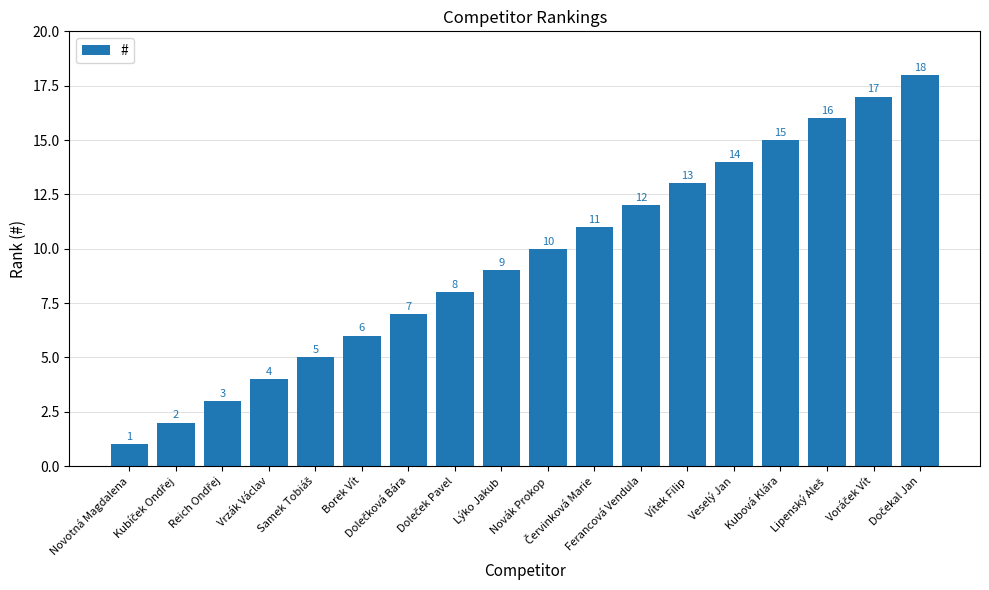

What is the sum of all values?

171